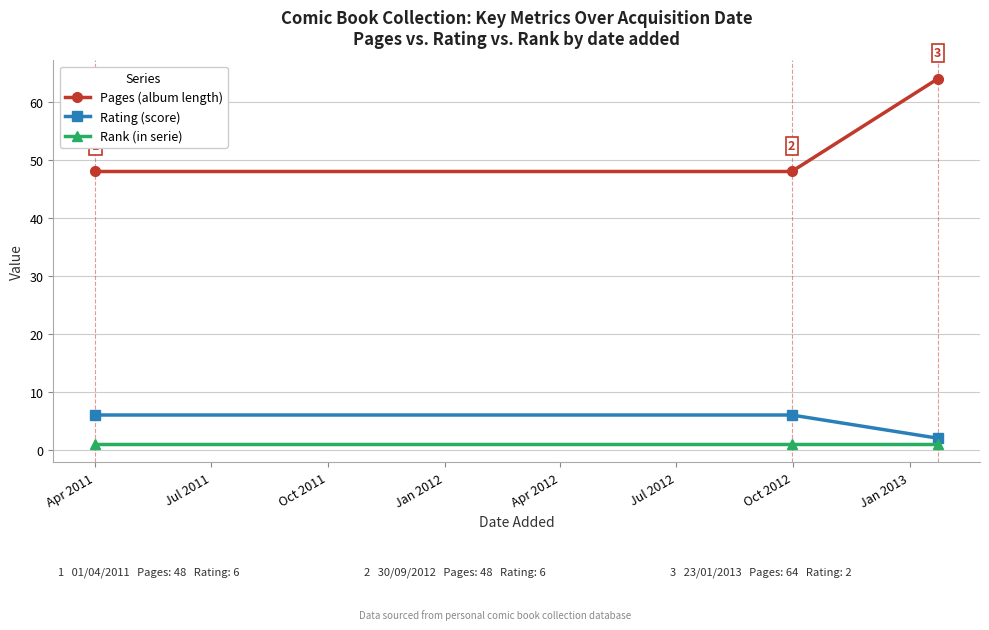

What is the maximum value for Pages (album length)?

64